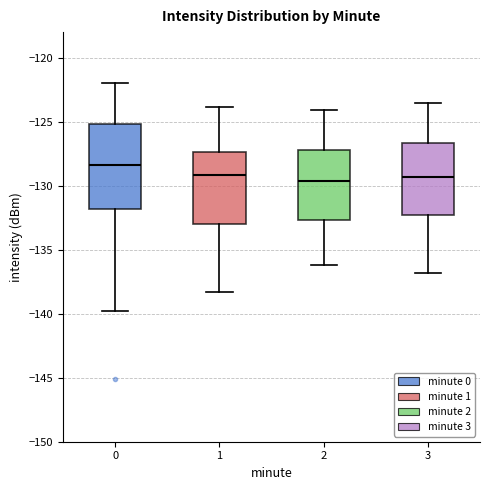

Where does the median line of the box at x = 2 sit on the y-axis? The values are not printed on the chart, so give them approximately, as read against the axis.

-129.5